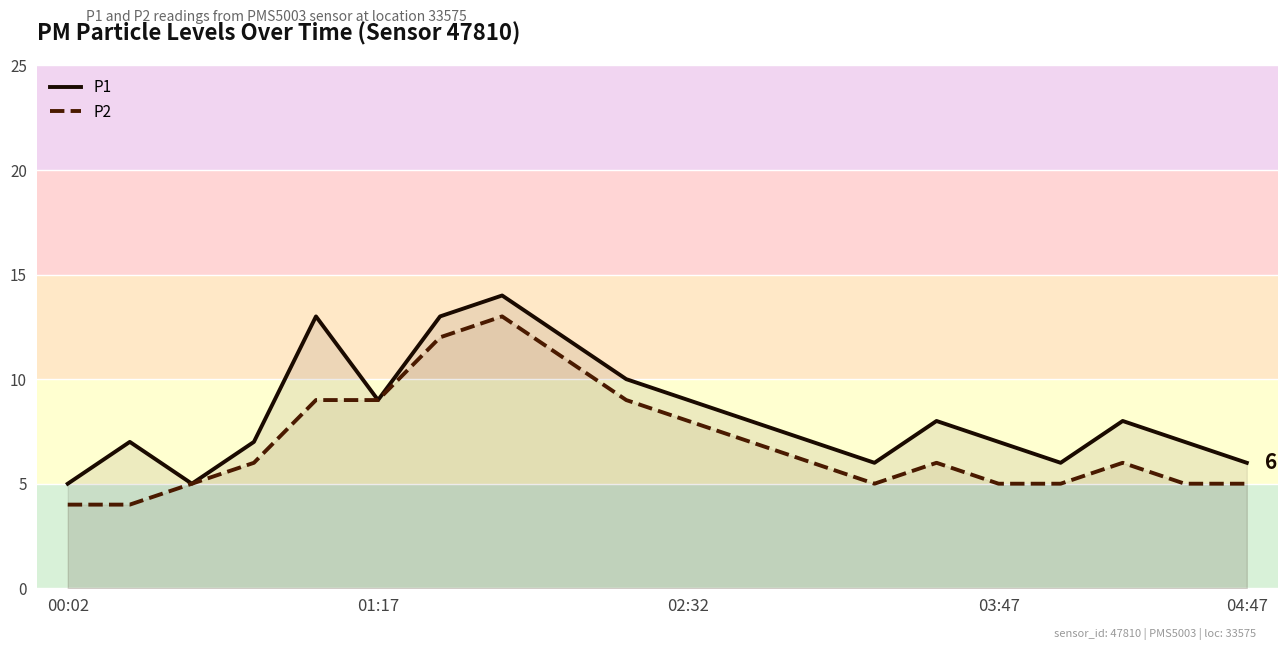

How many P2 values are between 5 and 9?

15